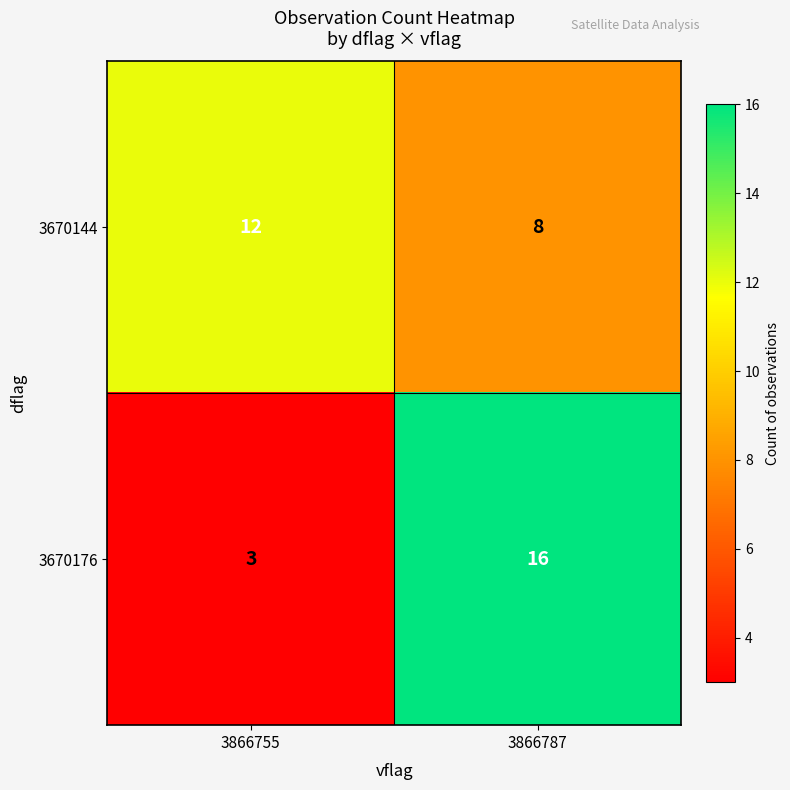

What value does the 3670144 series have at 3866755?

12